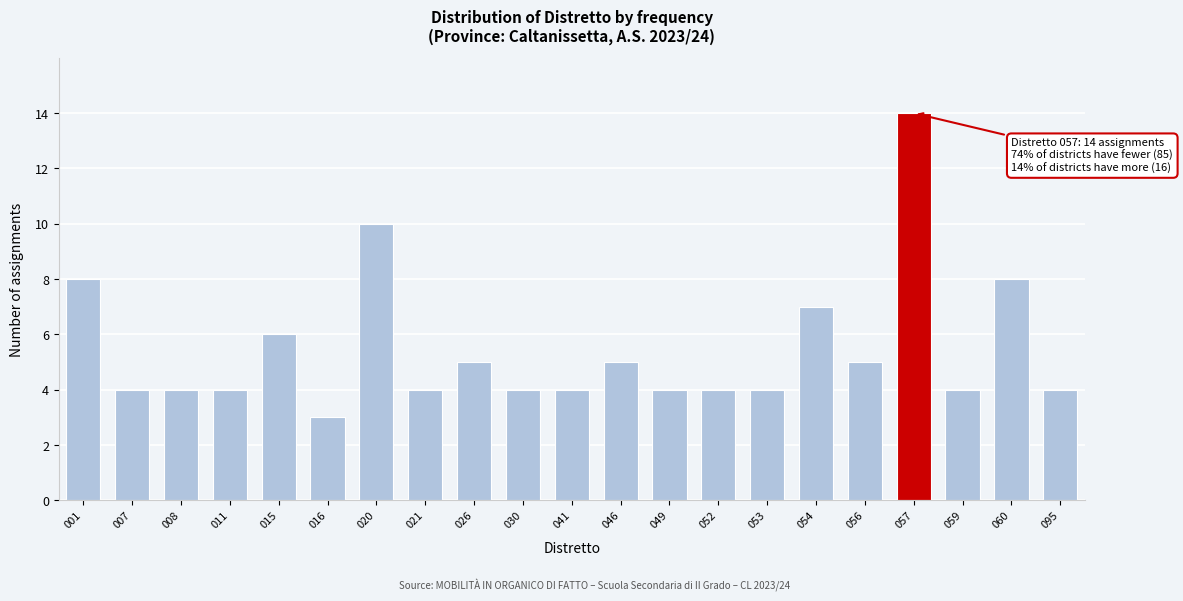

Reading right to left, extract all data points from this chart.

095=4	060=8	059=4	057=14	056=5	054=7	053=4	052=4	049=4	046=5	041=4	030=4	026=5	021=4	020=10	016=3	015=6	011=4	008=4	007=4	001=8